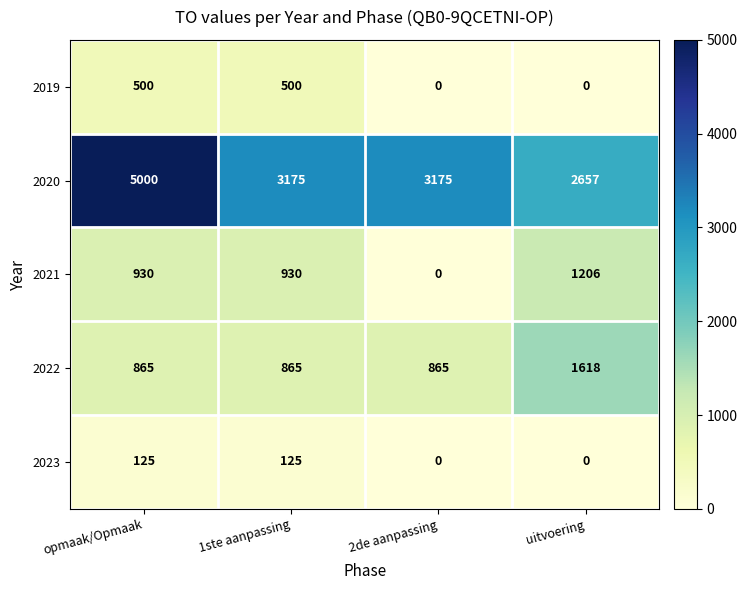

What is the greatest value displayed?

5000